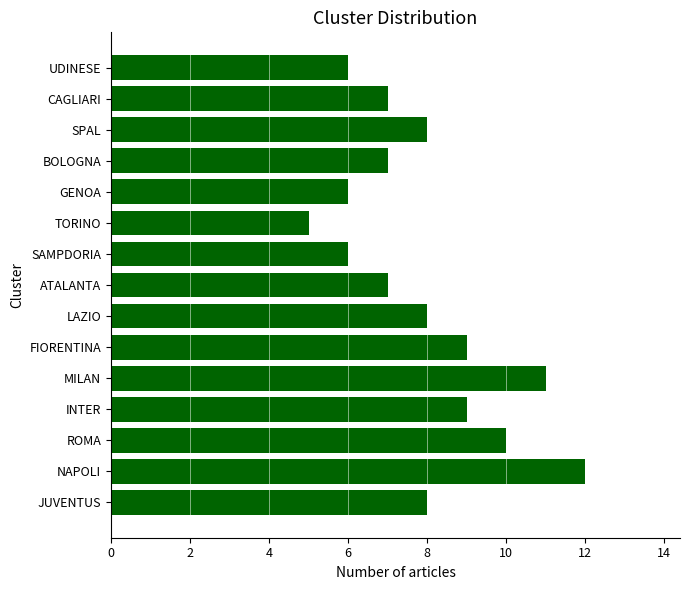

What is the sum of the values at FIORENTINA and ROMA?

19